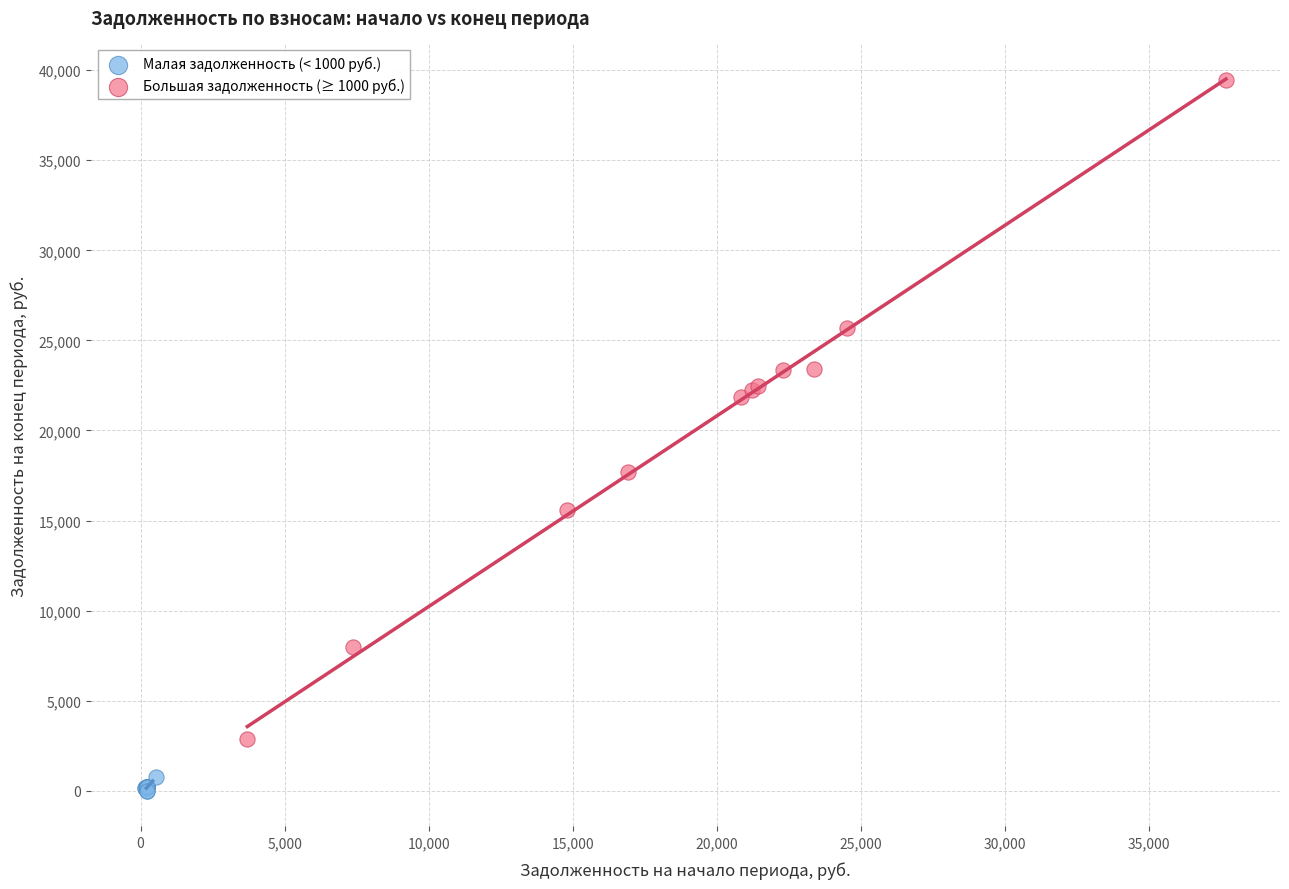

Which series reaches the maximum Y coordinate?

Большая задолженность (≥ 1000 руб.)